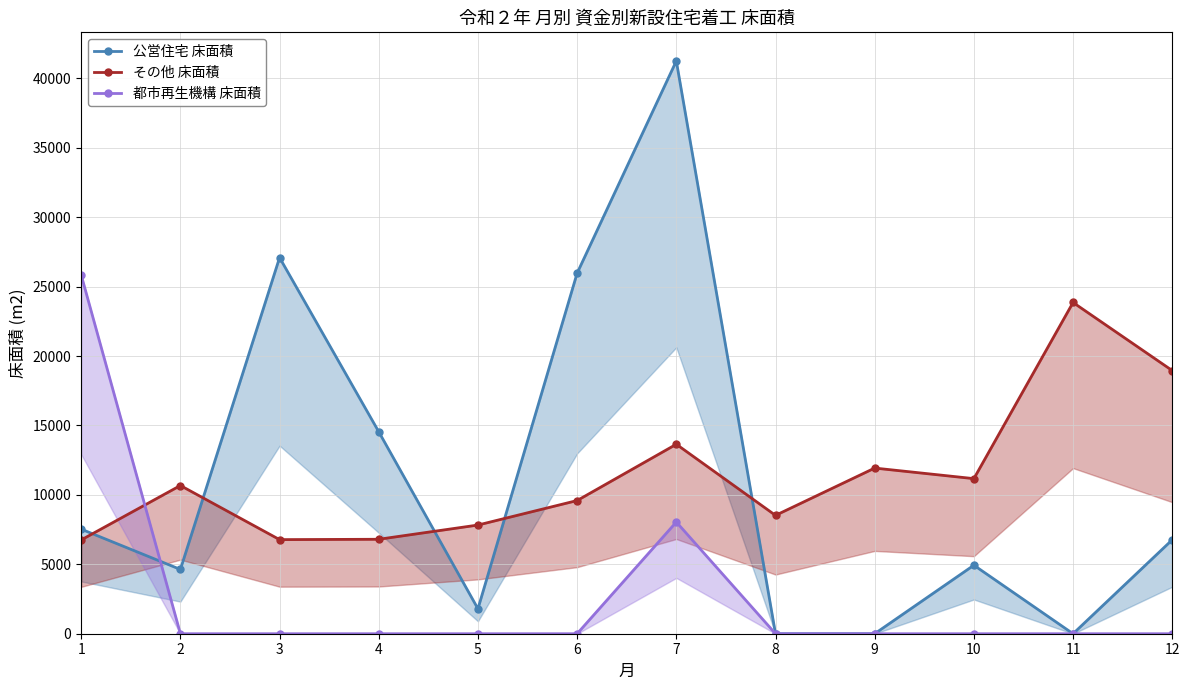

What is the difference between the maximum and second lowest values in the 公営住宅 床面積 series?

41260